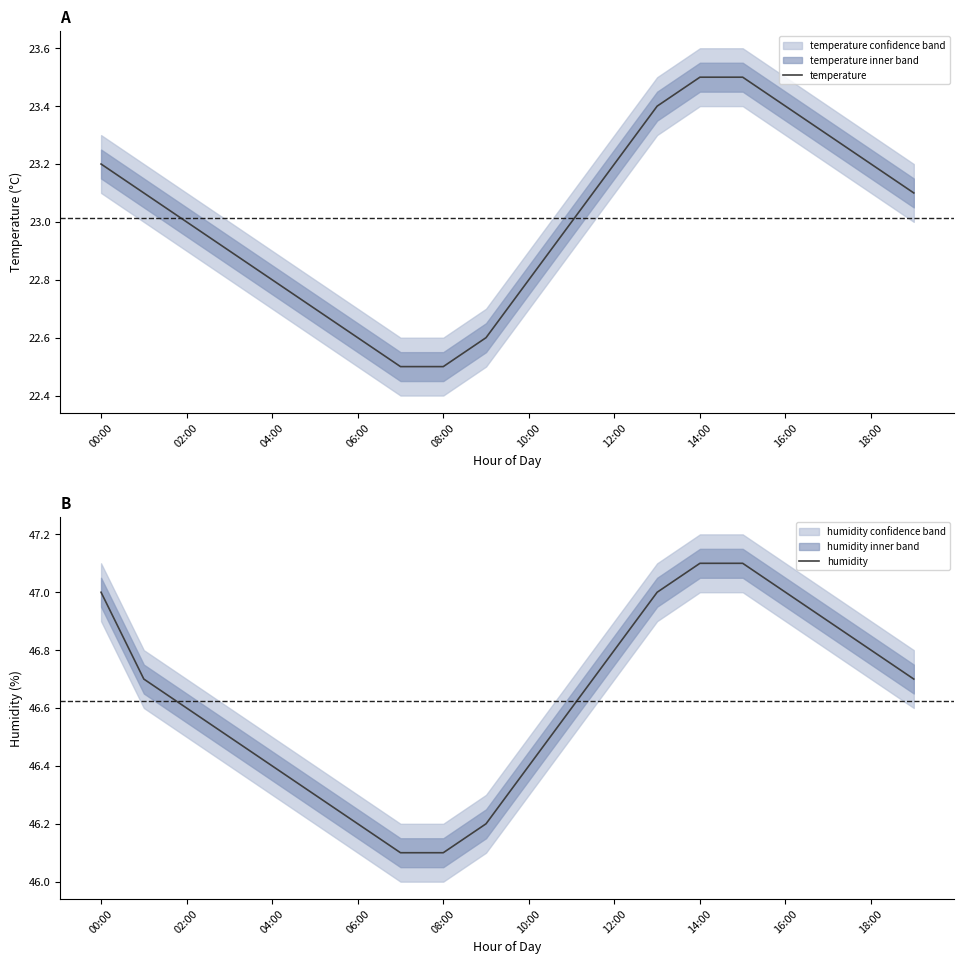

What is the lowest value of the temperature series?

22.5